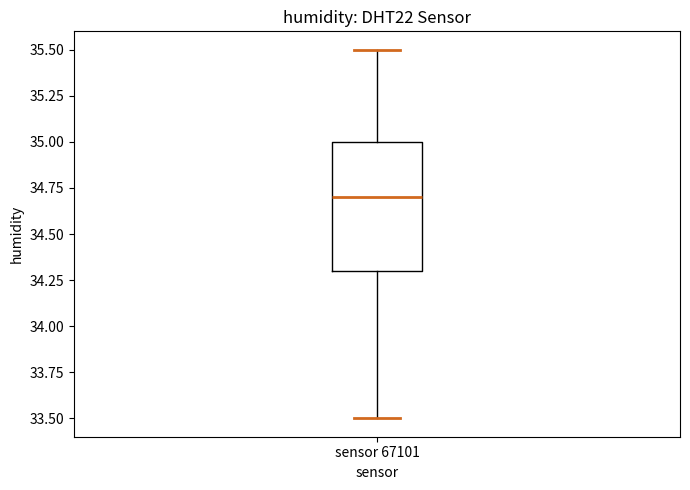

Read this box plot against the y-axis: the position of the median line, the range covered by the box, and the ends of both whiskers. The values are not printed on the chart, so give them approximately, as read against the axis.

median 34.7, box 34.3 to 35.0, whiskers 33.5 to 35.5